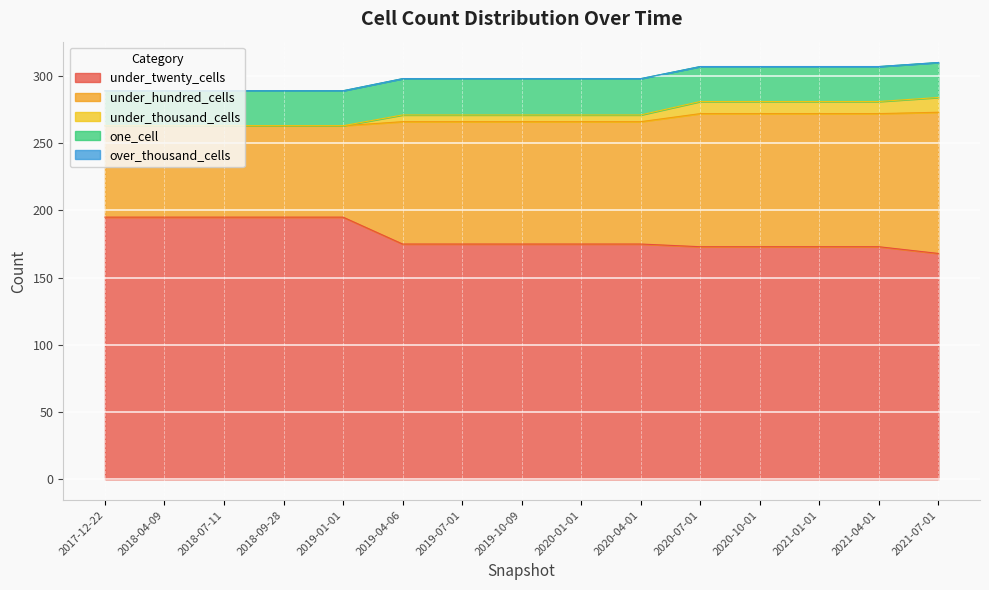

At 2019-01-01, list the series in order from largest to smallest.

under_twenty_cells, under_hundred_cells, one_cell, under_thousand_cells, over_thousand_cells